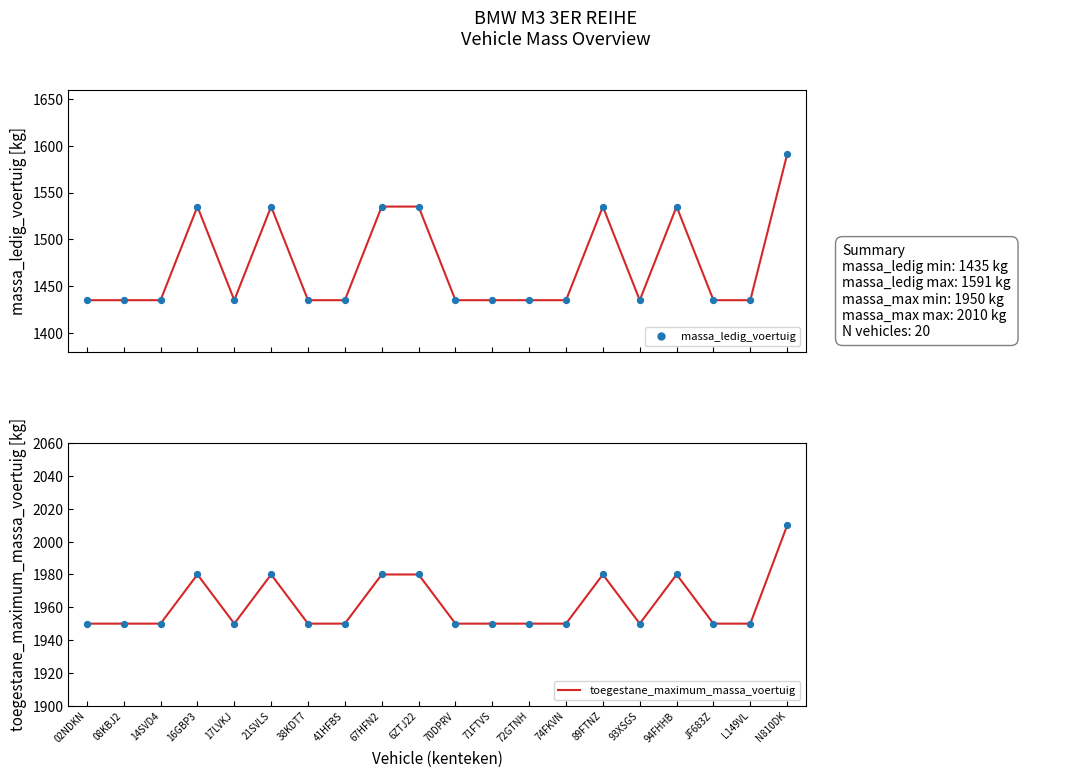

Which series has the largest Y range (max minus min)?

massa_ledig_voertuig